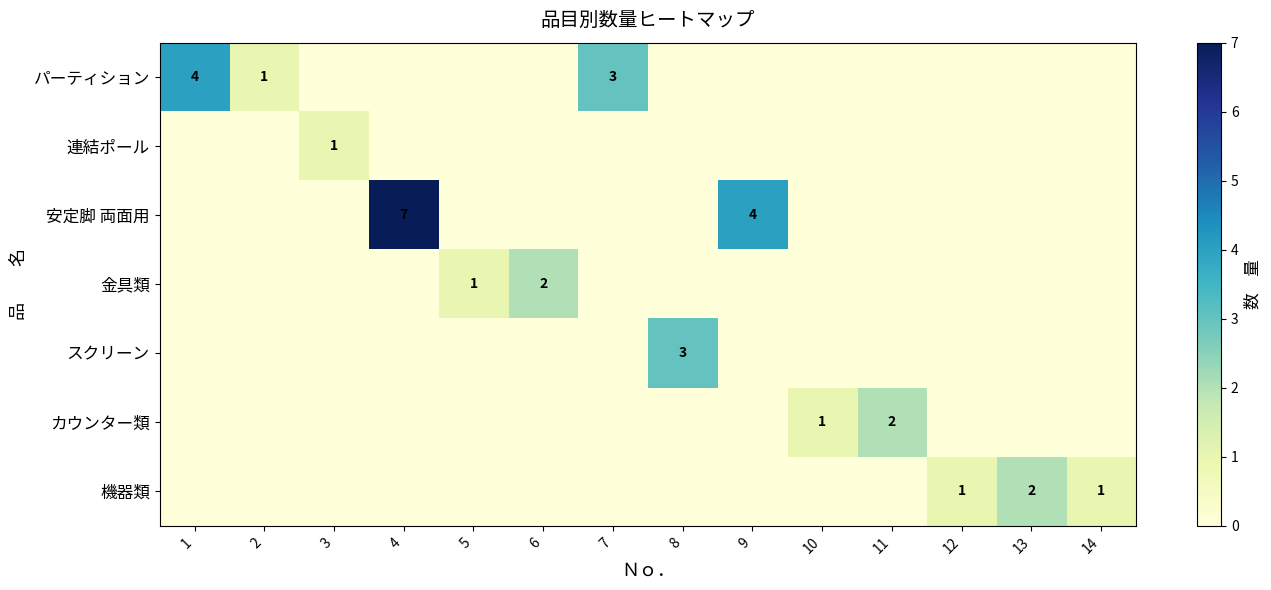

True or false: 安定脚 両面用 has a value of 4 at 4.

False